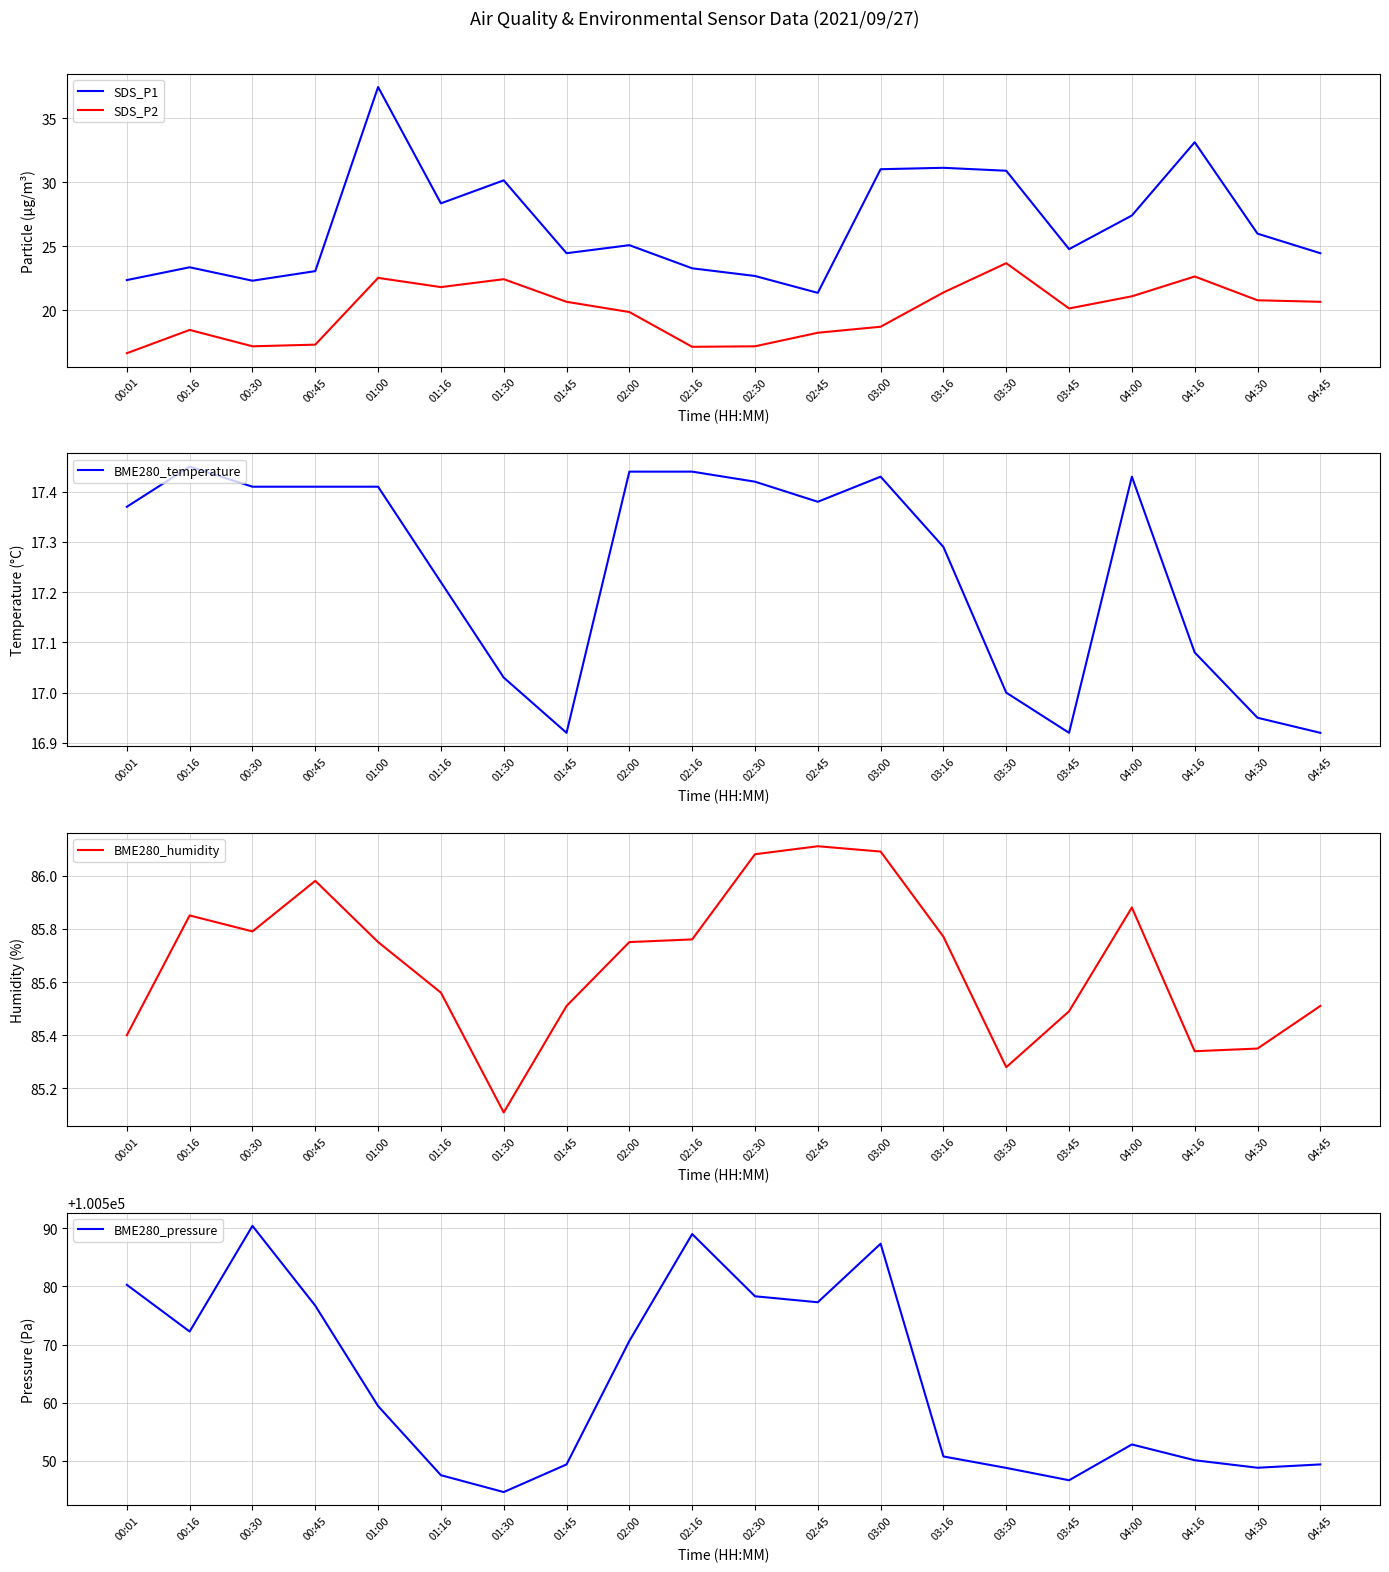

What is the value of the BME280_temperature point at the 9th from the left?

17.4